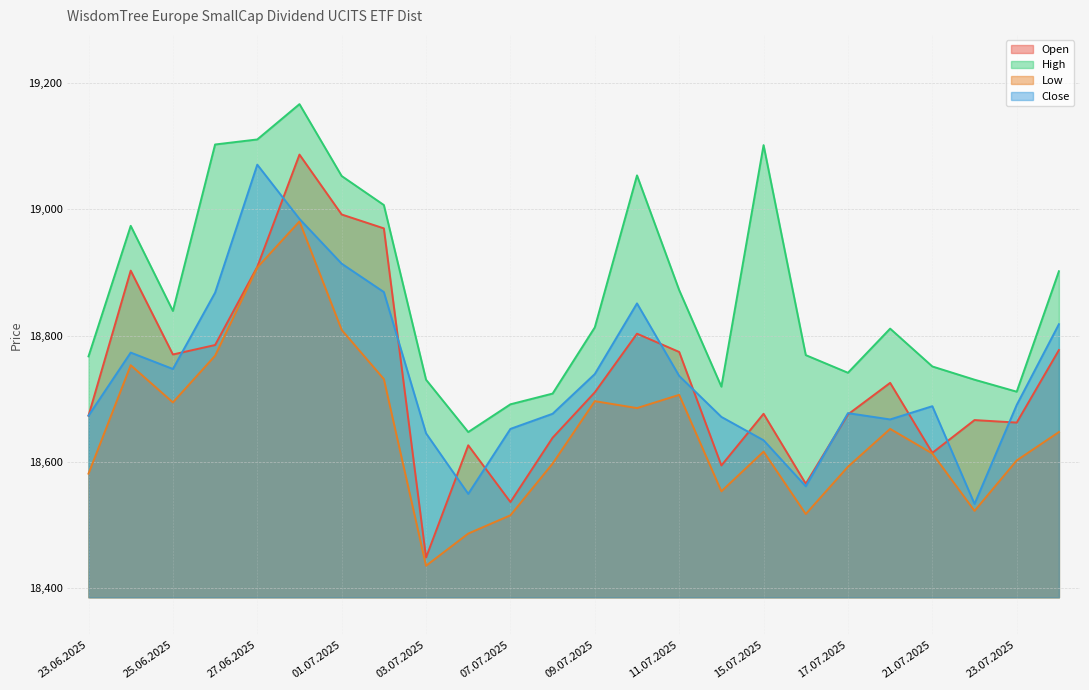

What is the sum of all Low values?

447659